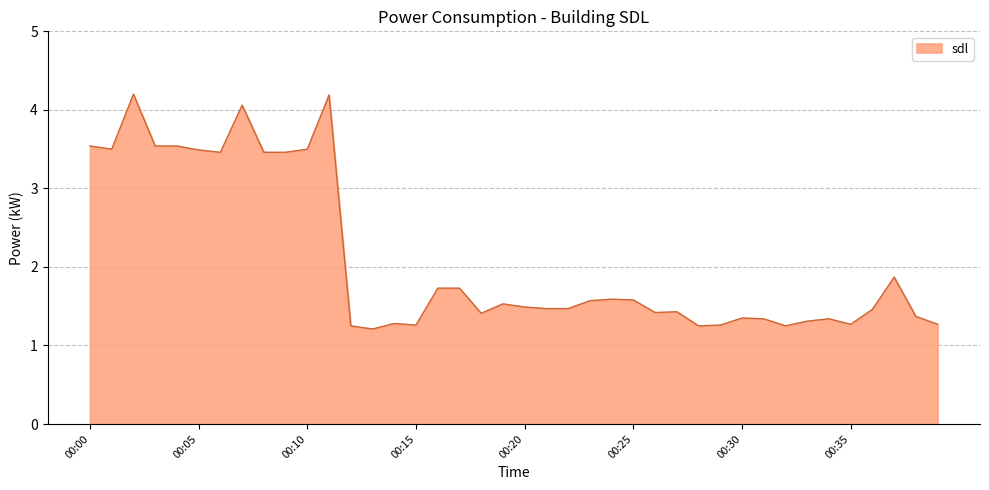

What is the greatest value displayed?

4.2